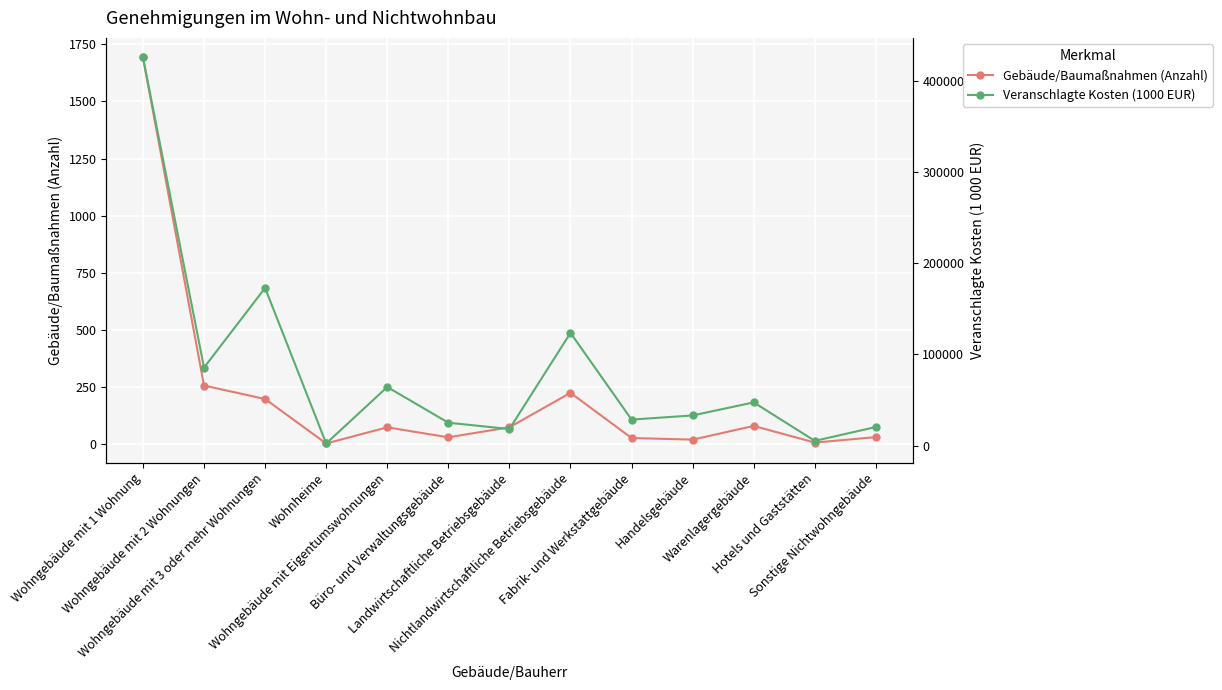

At which label does Gebäude/Baumaßnahmen (Anzahl) reach its peak?

Wohngebäude mit 1 Wohnung